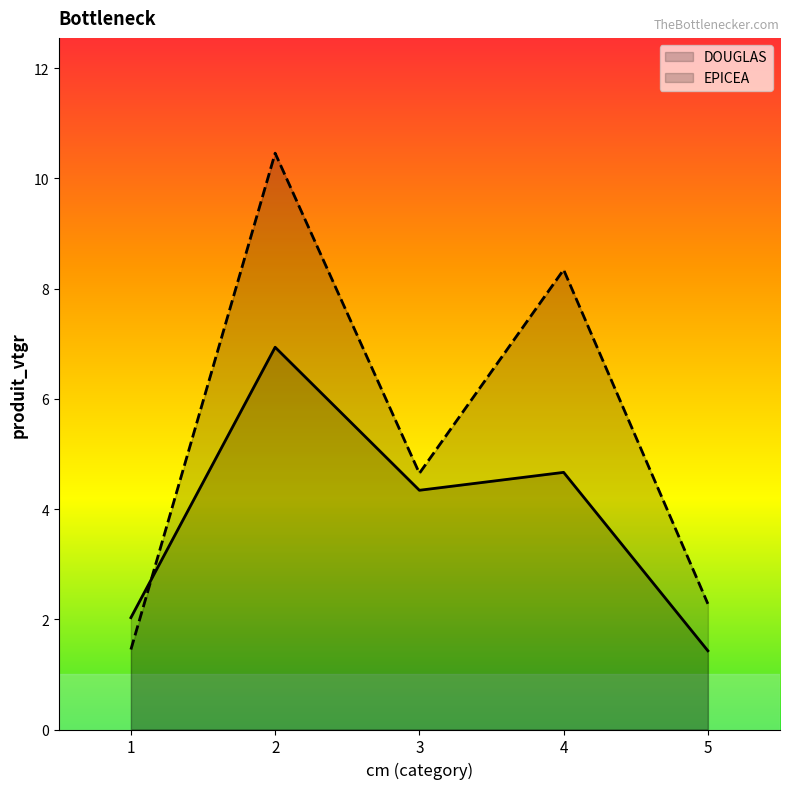

Which series changed the most between 1 and 3?

EPICEA